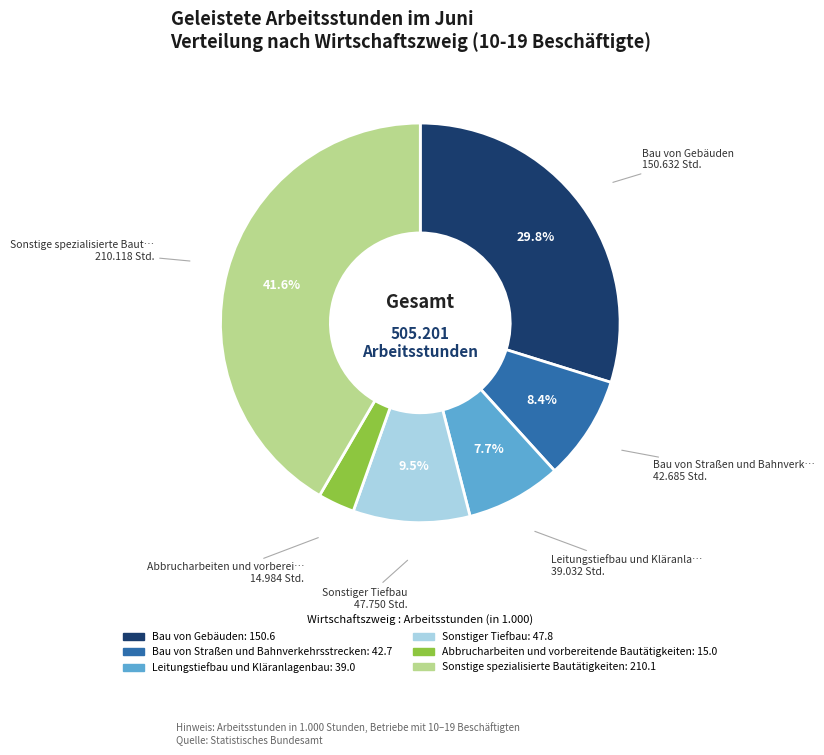

Is there any slice that represents more than half of the pie?

No